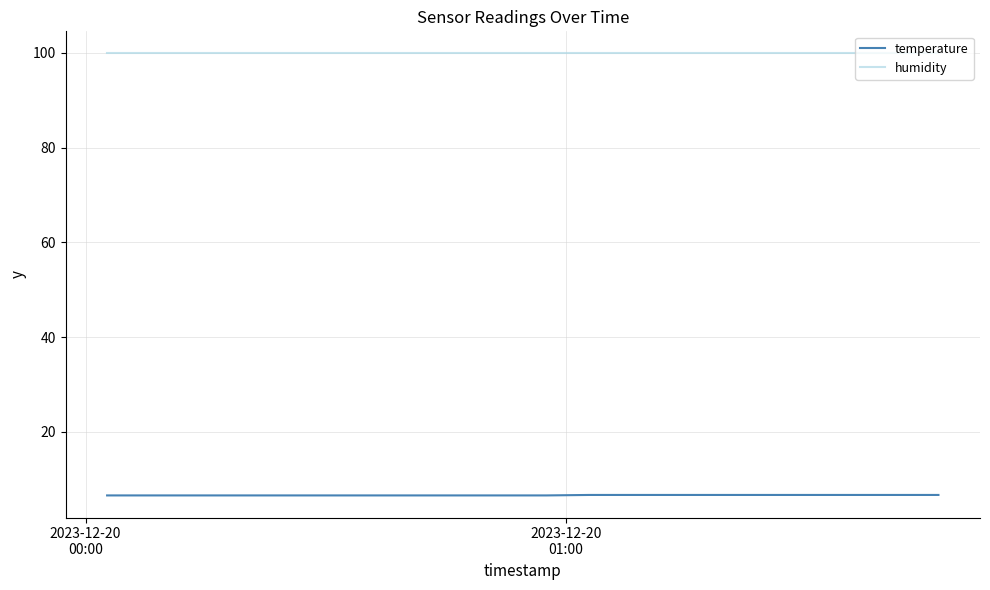

Rank the series by their average value, from lowest to highest.

temperature, humidity